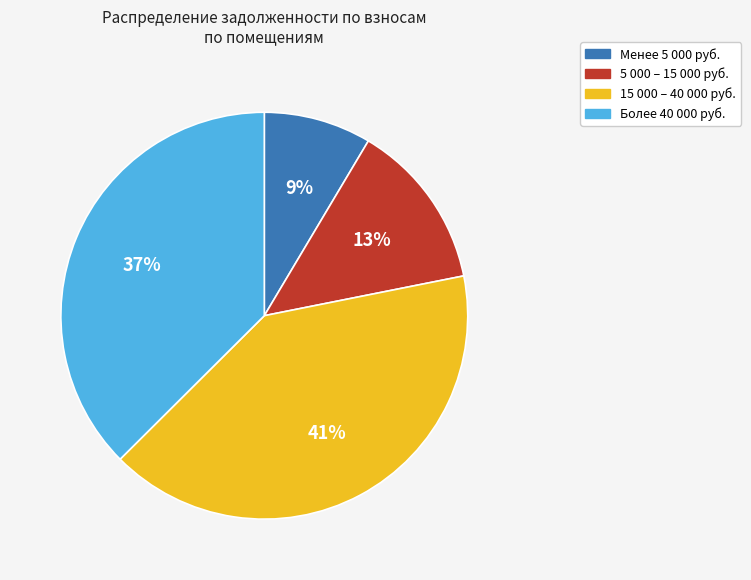

How many segments does this pie chart have?

4